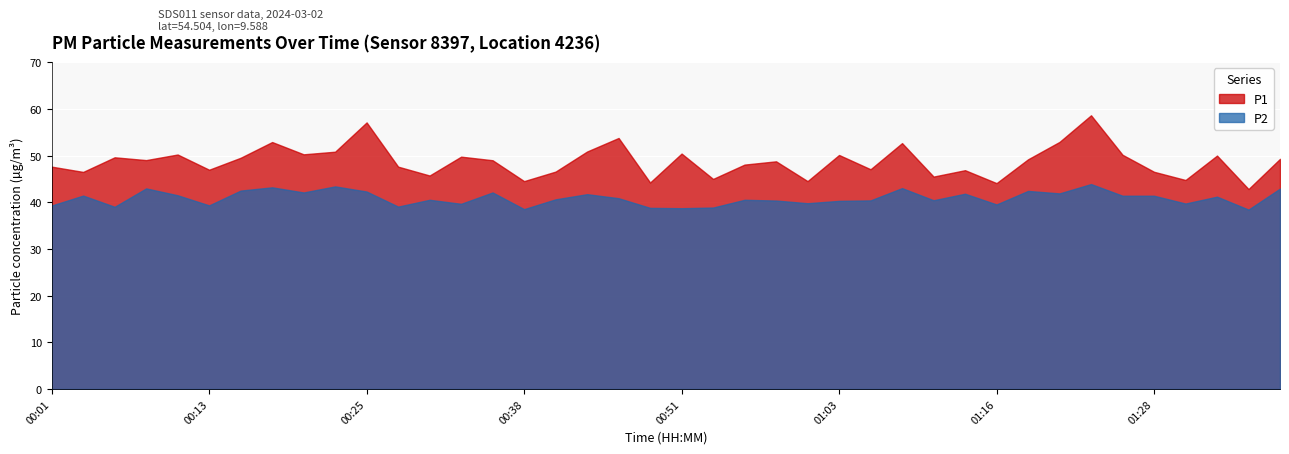

At which category does P1 reach its first local peak?

00:06